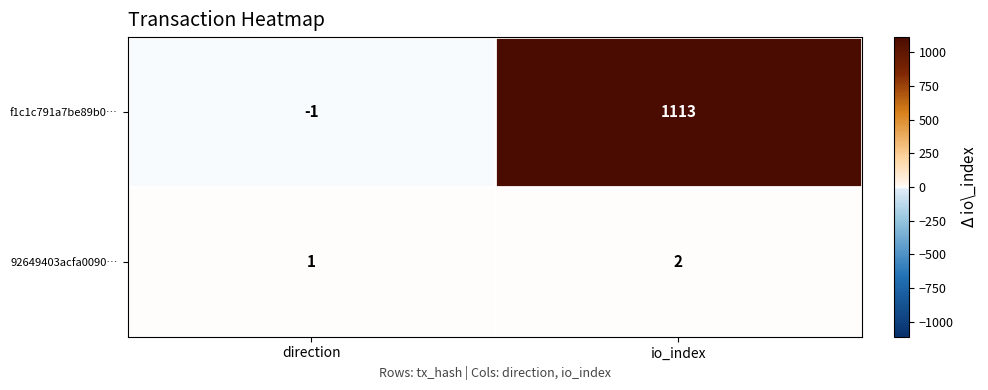

How many categories are shown in the chart?

2